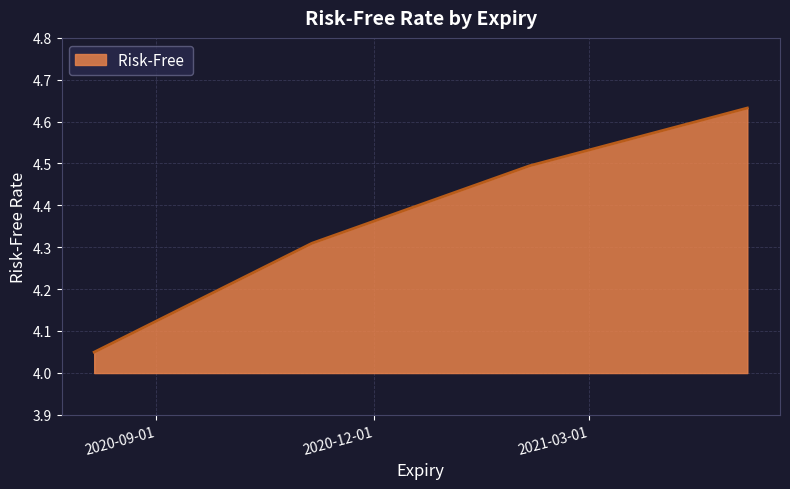

What is the average value?

4.4